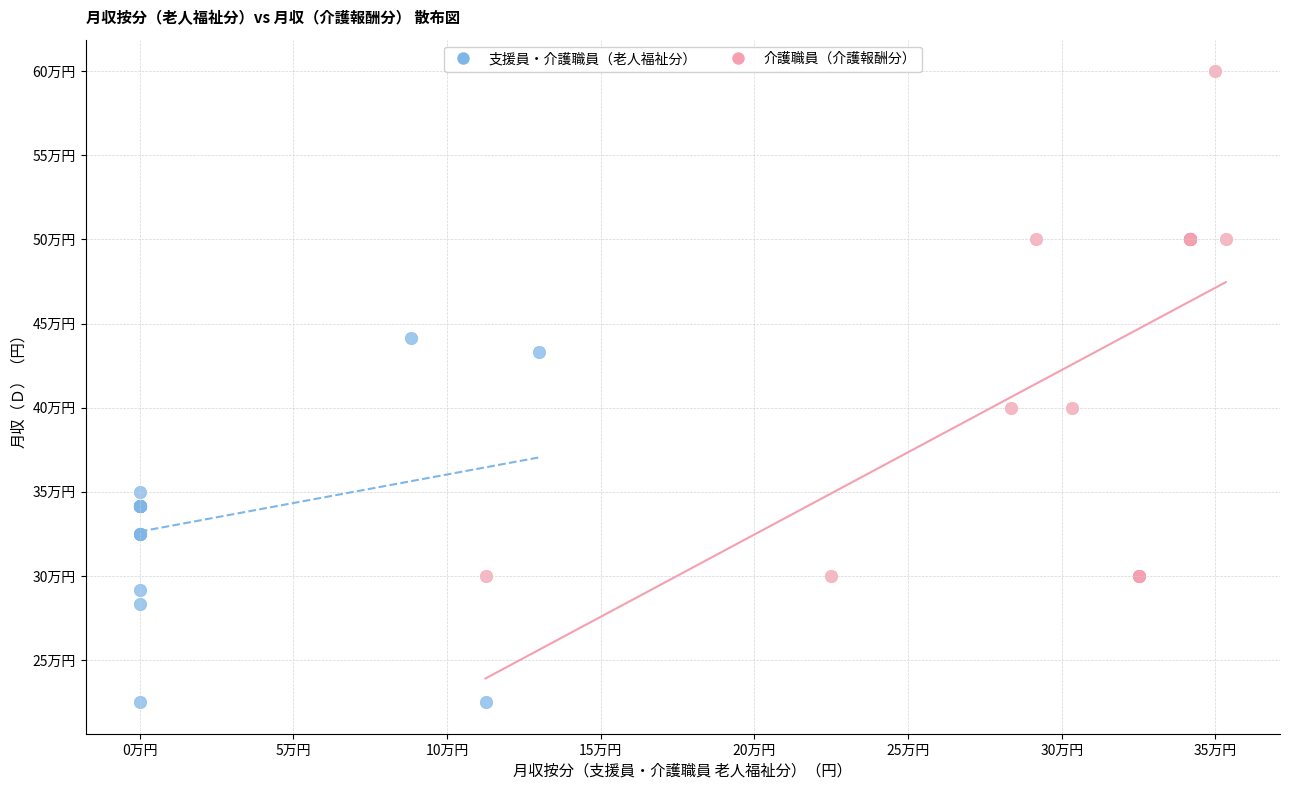

What are all the series names shown in the legend?

支援員・介護職員（老人福祉分）, 介護職員（介護報酬分）